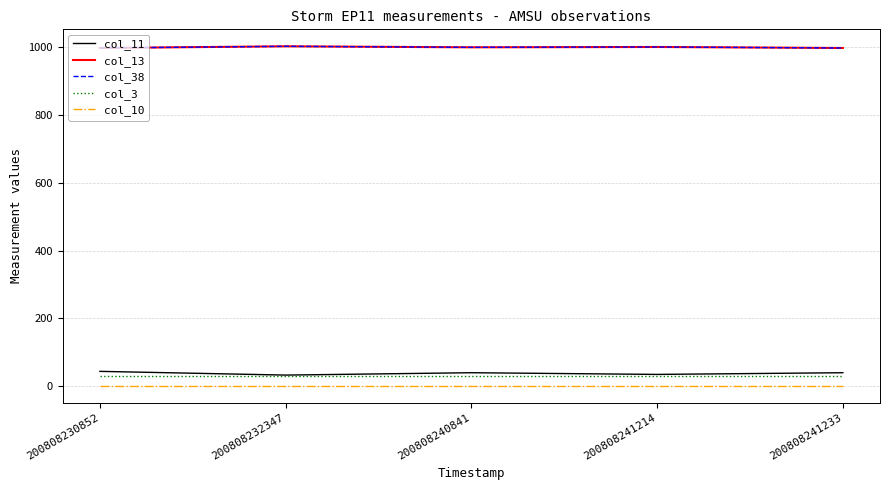

Does the chart have visible grid lines?

Yes